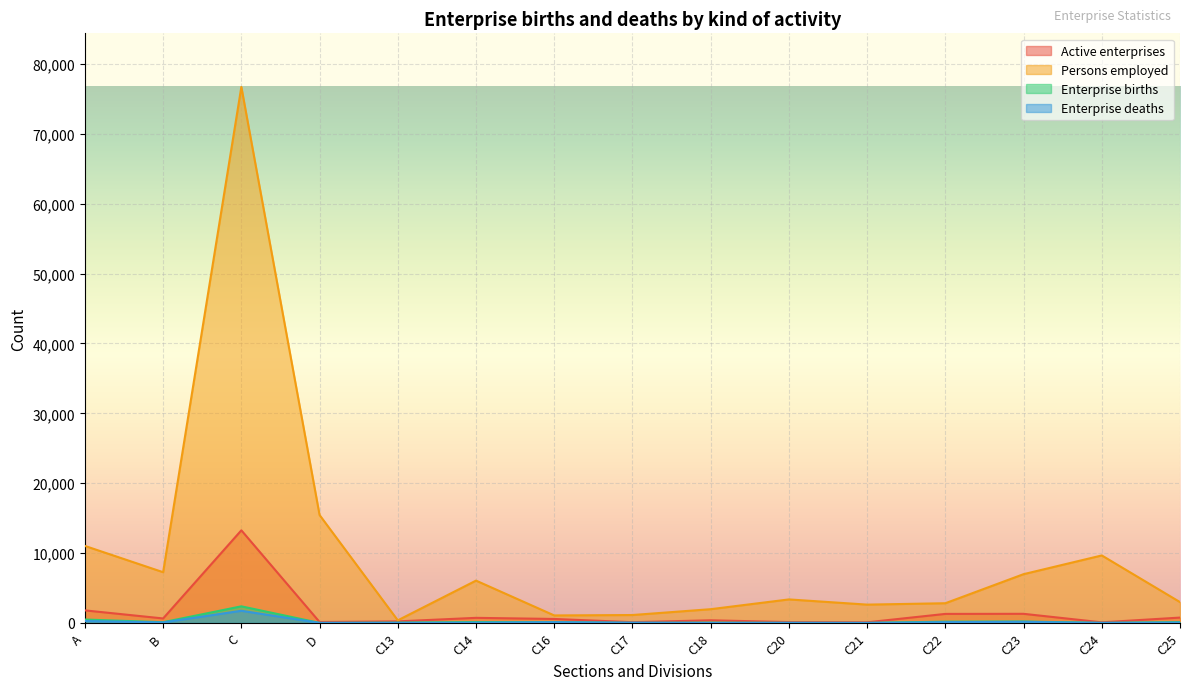

True or false: Active enterprises and Persons employed cross at least once.

False